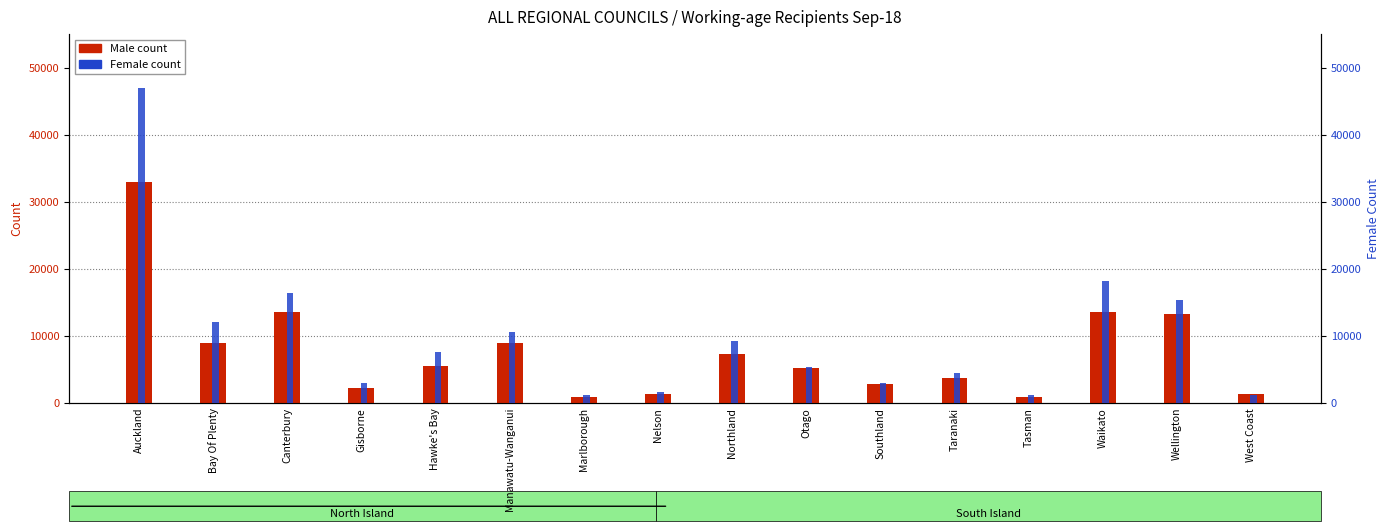

How many bars are there in each group?

2